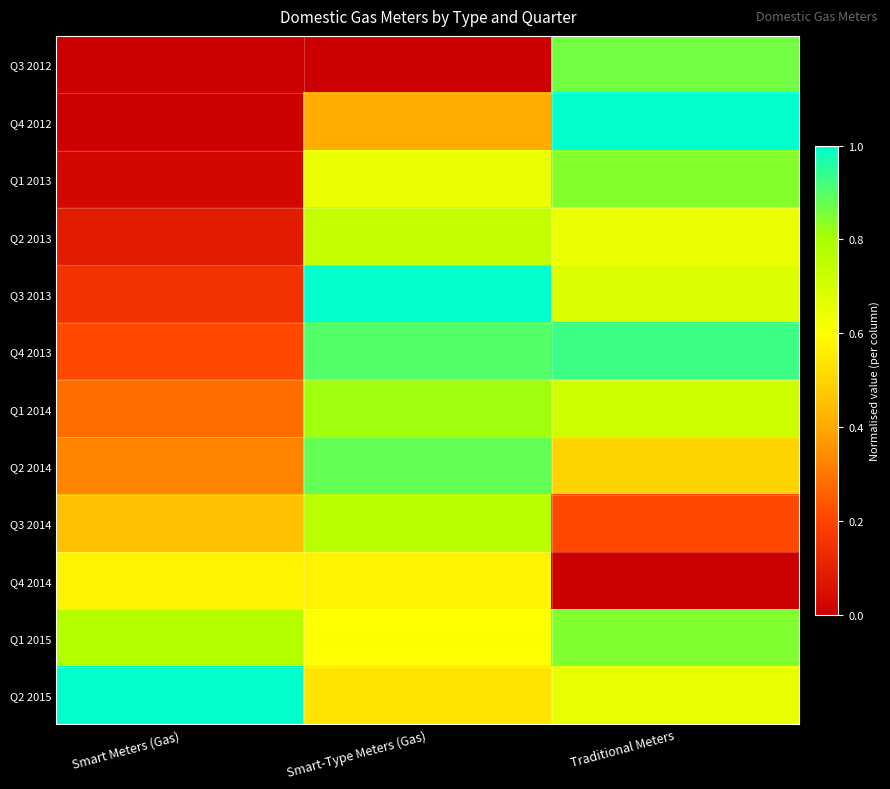

Reading left to right, extract all data points from this chart.

Q3 2012: Smart Meters (Gas)=0.0	Smart-Type Meters (Gas)=0.0	Traditional Meters=0.9
Q4 2012: Smart Meters (Gas)=0.0	Smart-Type Meters (Gas)=0.4	Traditional Meters=1.0
Q1 2013: Smart Meters (Gas)=0.0	Smart-Type Meters (Gas)=0.6	Traditional Meters=0.8
Q2 2013: Smart Meters (Gas)=0.1	Smart-Type Meters (Gas)=0.7	Traditional Meters=0.6
Q3 2013: Smart Meters (Gas)=0.2	Smart-Type Meters (Gas)=1.0	Traditional Meters=0.7
Q4 2013: Smart Meters (Gas)=0.2	Smart-Type Meters (Gas)=0.9	Traditional Meters=0.9
Q1 2014: Smart Meters (Gas)=0.3	Smart-Type Meters (Gas)=0.8	Traditional Meters=0.7
Q2 2014: Smart Meters (Gas)=0.3	Smart-Type Meters (Gas)=0.9	Traditional Meters=0.5
Q3 2014: Smart Meters (Gas)=0.5	Smart-Type Meters (Gas)=0.8	Traditional Meters=0.2
Q4 2014: Smart Meters (Gas)=0.6	Smart-Type Meters (Gas)=0.6	Traditional Meters=0.0
Q1 2015: Smart Meters (Gas)=0.8	Smart-Type Meters (Gas)=0.6	Traditional Meters=0.8
Q2 2015: Smart Meters (Gas)=1.0	Smart-Type Meters (Gas)=0.5	Traditional Meters=0.7